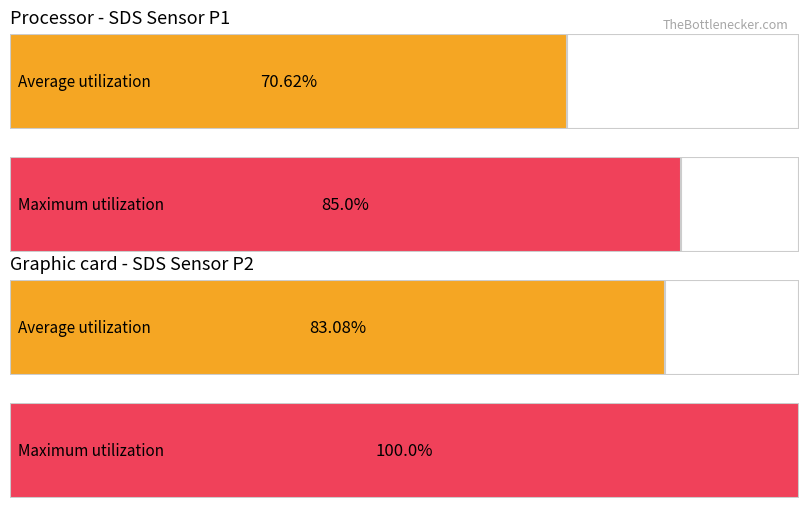

Does the chart contain any negative values?

No